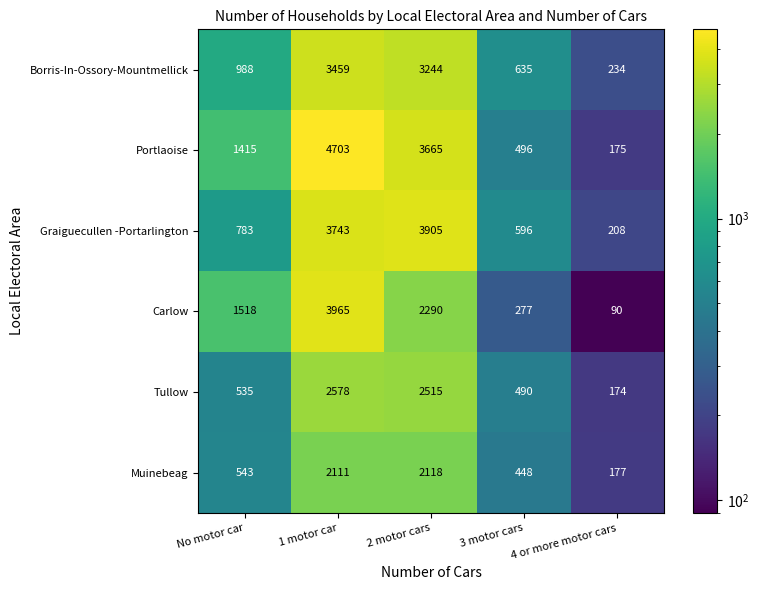

What is the spread (max minus min) of values at 1 motor car?

2592